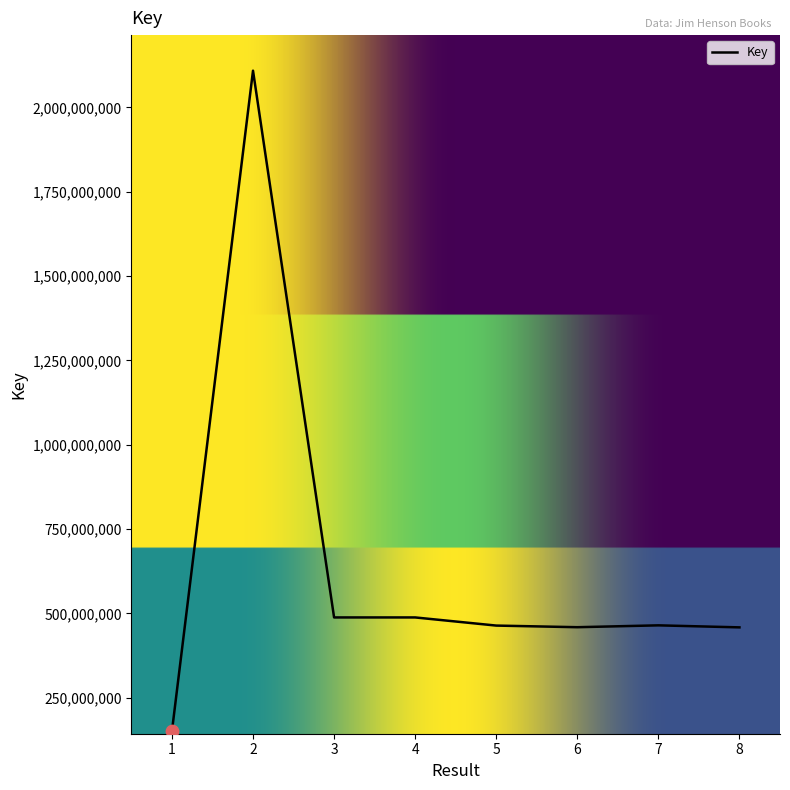

Which has a higher value, 8 or 6?

6